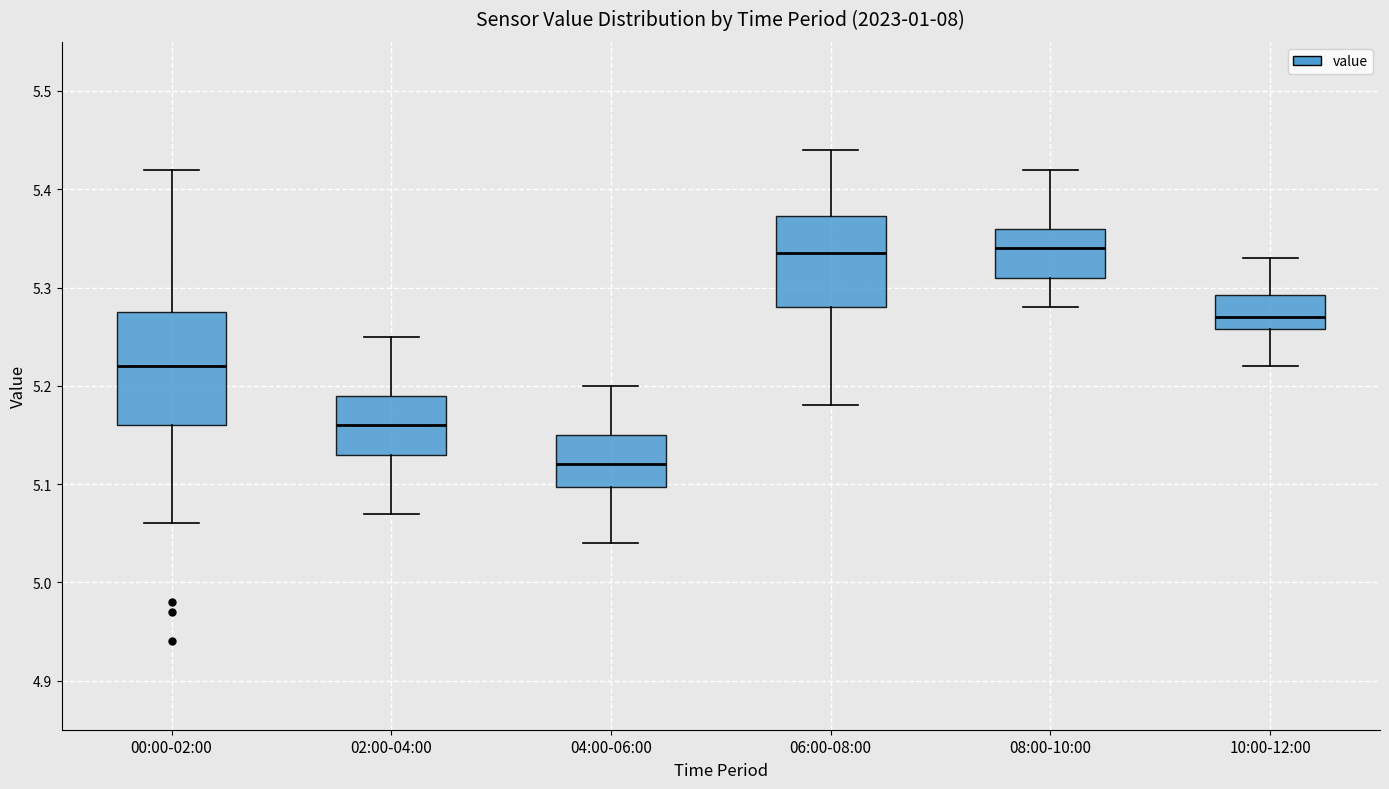

Comparing the boxes themselves (not the whiskers), which one is the tallest?

00:00-02:00